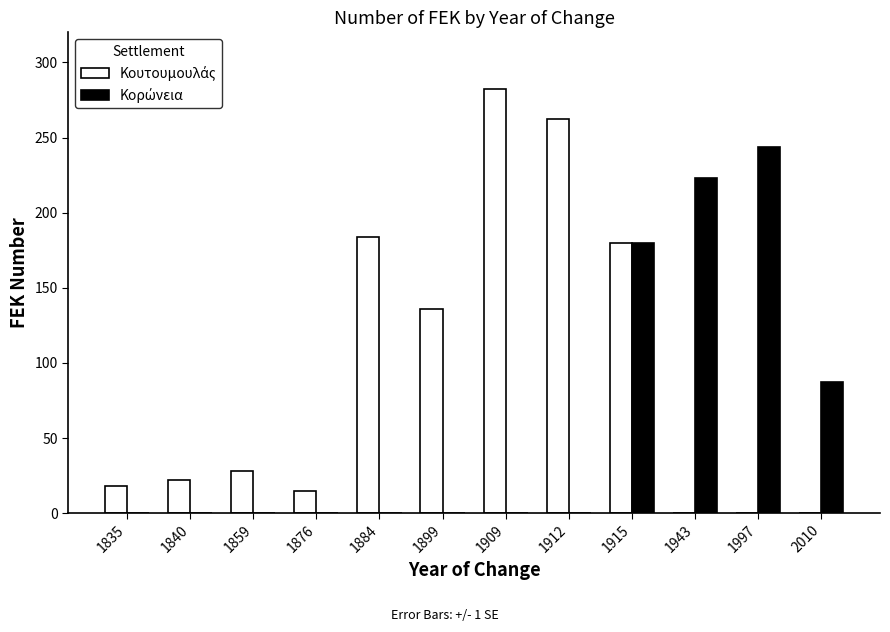

What is the greatest value displayed?

282